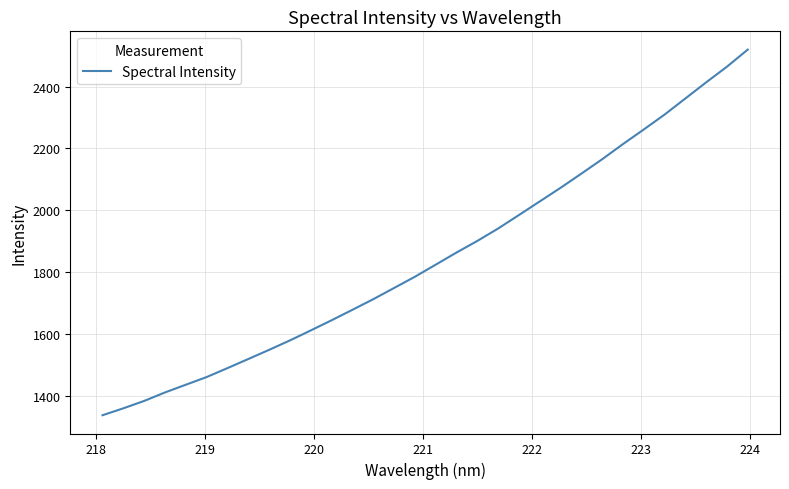

What is the greatest value displayed?

2519.4